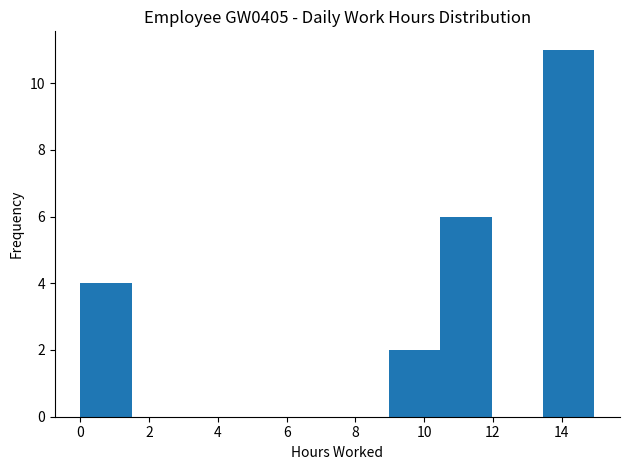

Reading left to right, transcribe this chart: for each bar, give the range it covers on the x-axis and its height. Neither the bar edges nor the heights are printed on the chart, so give them approximately, as read against the axes.

0.0 to 1.4: 4
1.4 to 3.0: 0
3.0 to 4.4: 0
4.4 to 6.0: 0
6.0 to 7.4: 0
7.4 to 9.0: 0
9.0 to 10.4: 2
10.4 to 12.0: 6
12.0 to 13.4: 0
13.4 to 15.0: 11